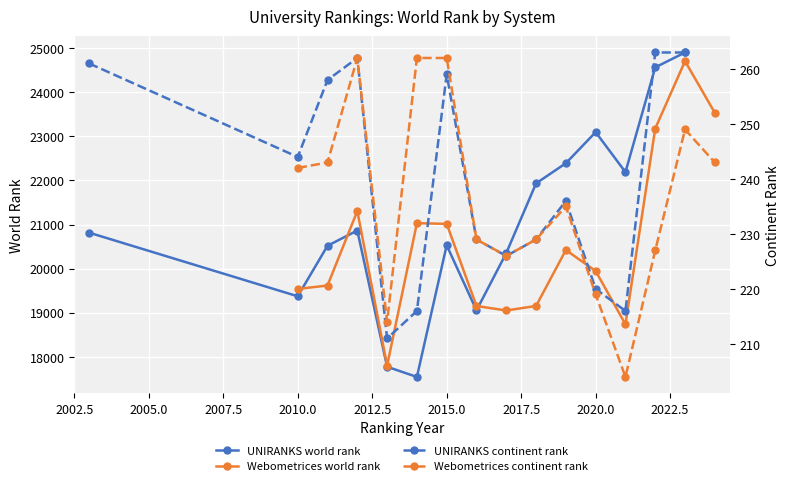

After their last crossing, which series has the higher values: UNIRANKS continent or Webometrices continent?

UNIRANKS continent